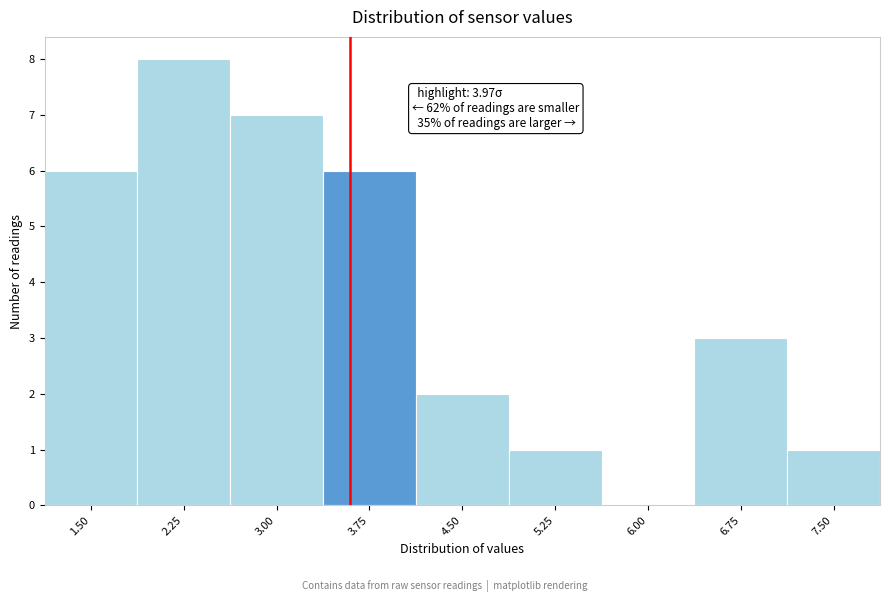

Reading left to right, what are all the values shown in this chart?

1.50=6	2.25=8	3.00=7	3.75=6	4.50=2	5.25=1	6.00=0	6.75=3	7.50=1